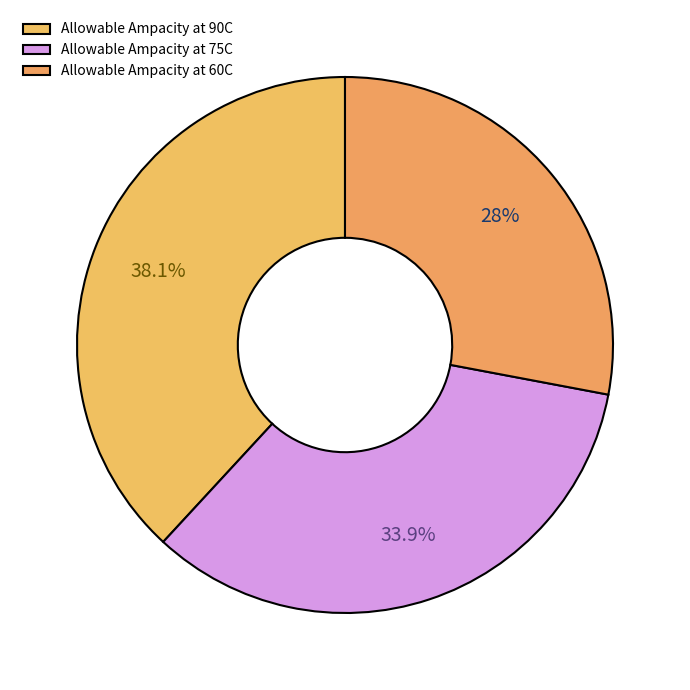

Which has a higher value, Allowable Ampacity at 75C or Allowable Ampacity at 60C?

Allowable Ampacity at 75C